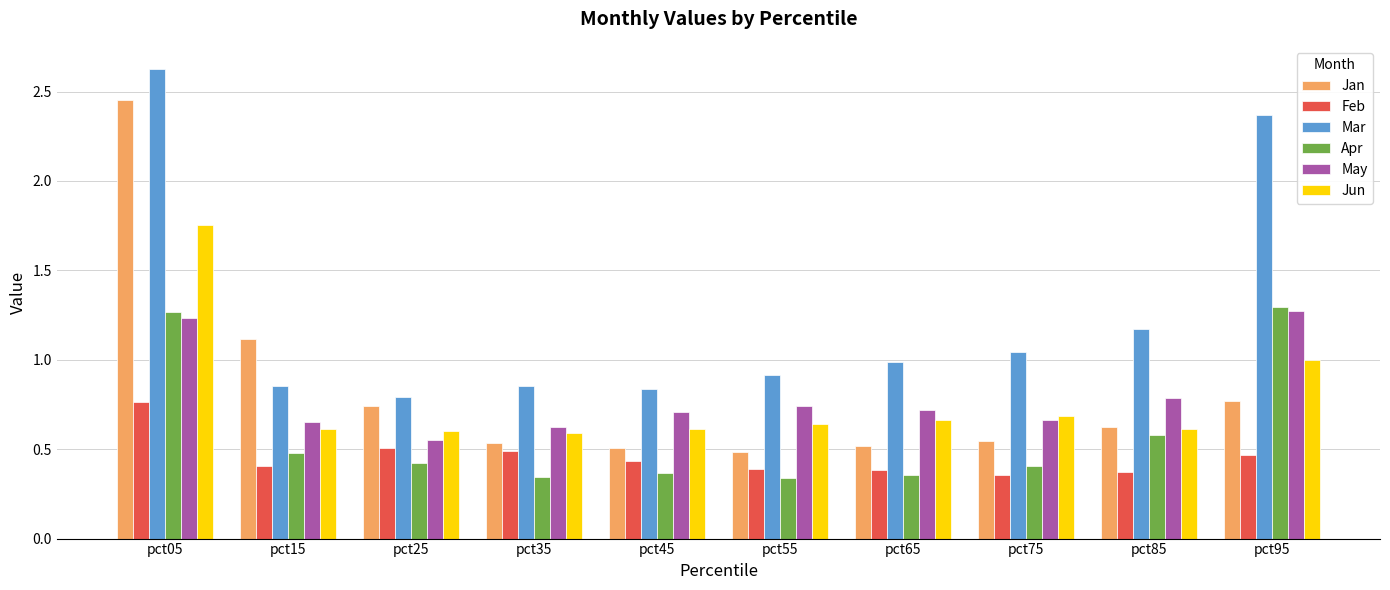

Which series changed the most between pct85 and pct95?

Mar